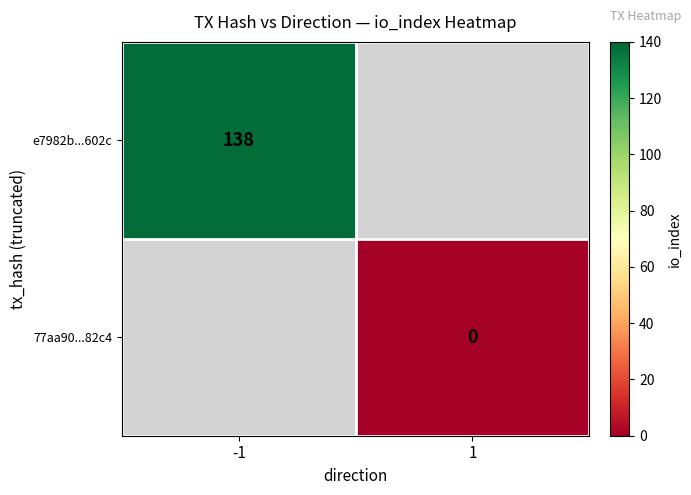

Is it true that e7982b...602c equals 76 at -1?

False